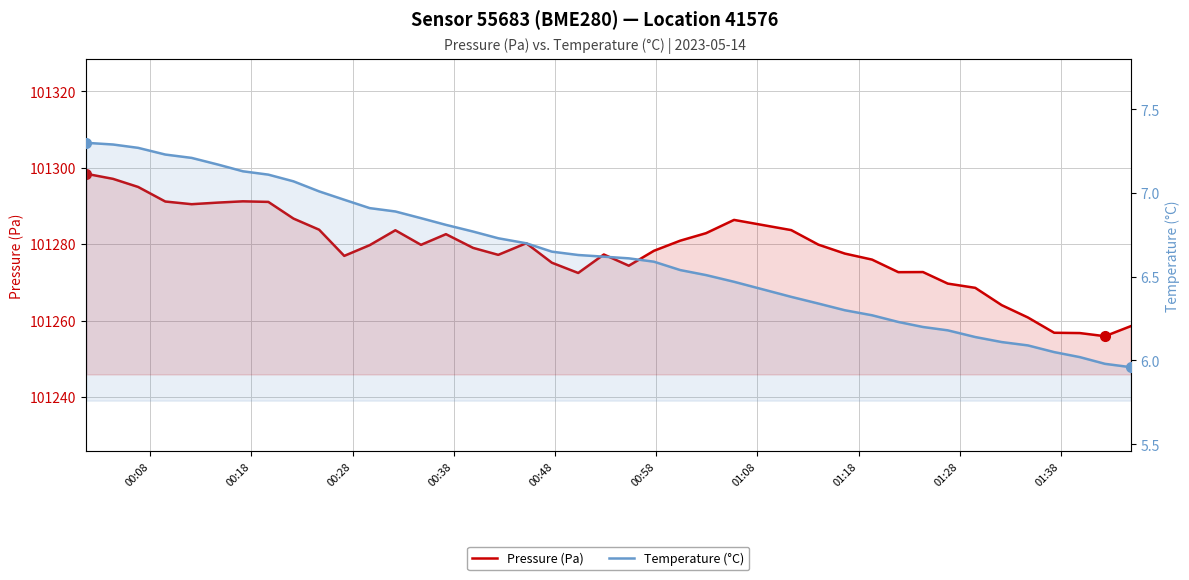

Which series has the largest total across all categories?

Pressure (Pa)